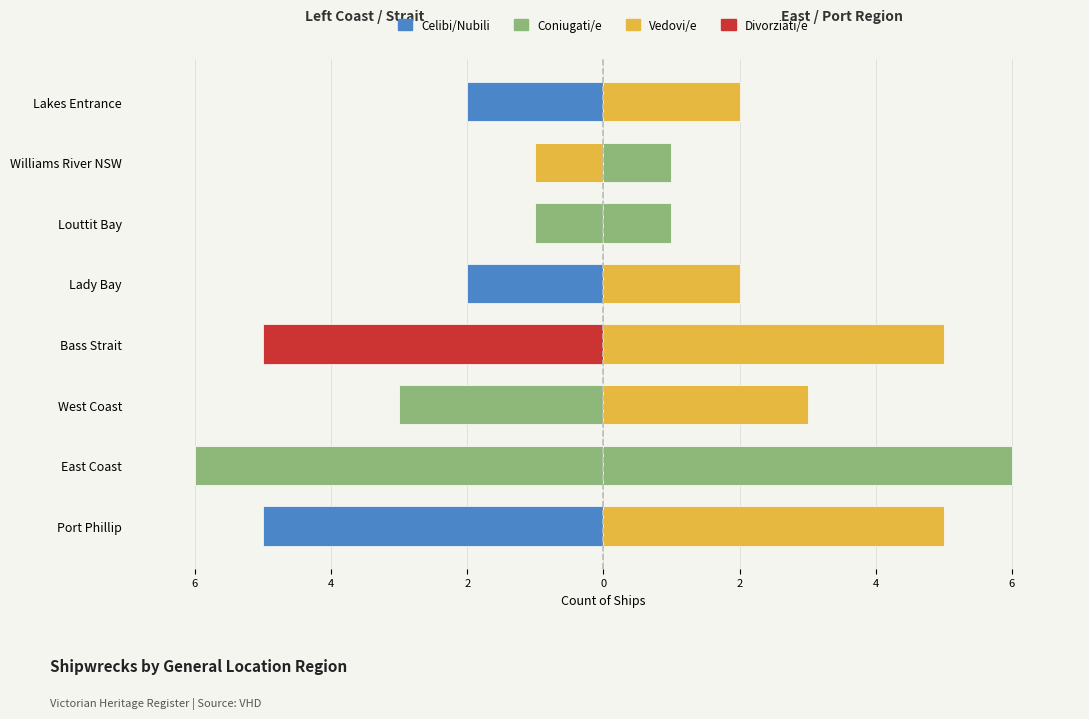

The Coniugati/e series shows 1 at Williams River NSW. True or false?

True